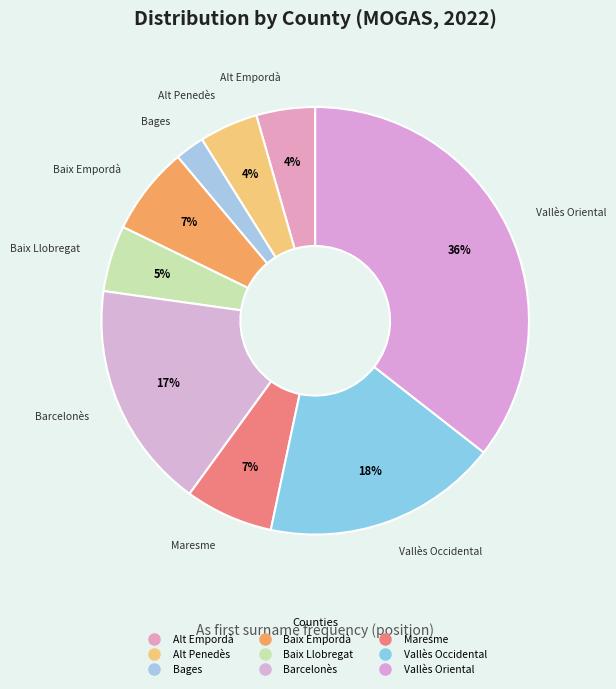

How many slices are in this pie chart?

9